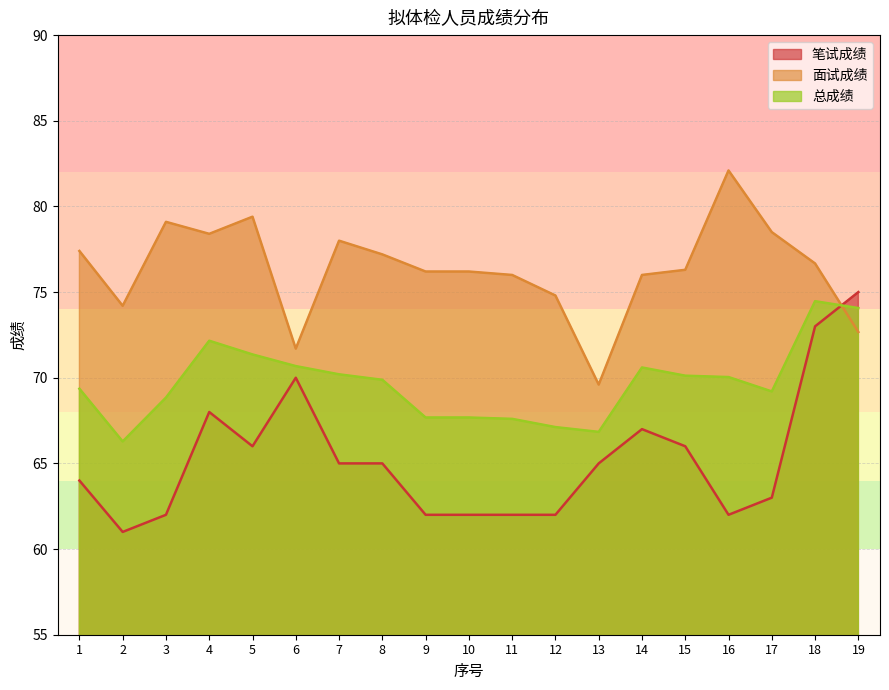

What is the smallest value displayed?

61.0